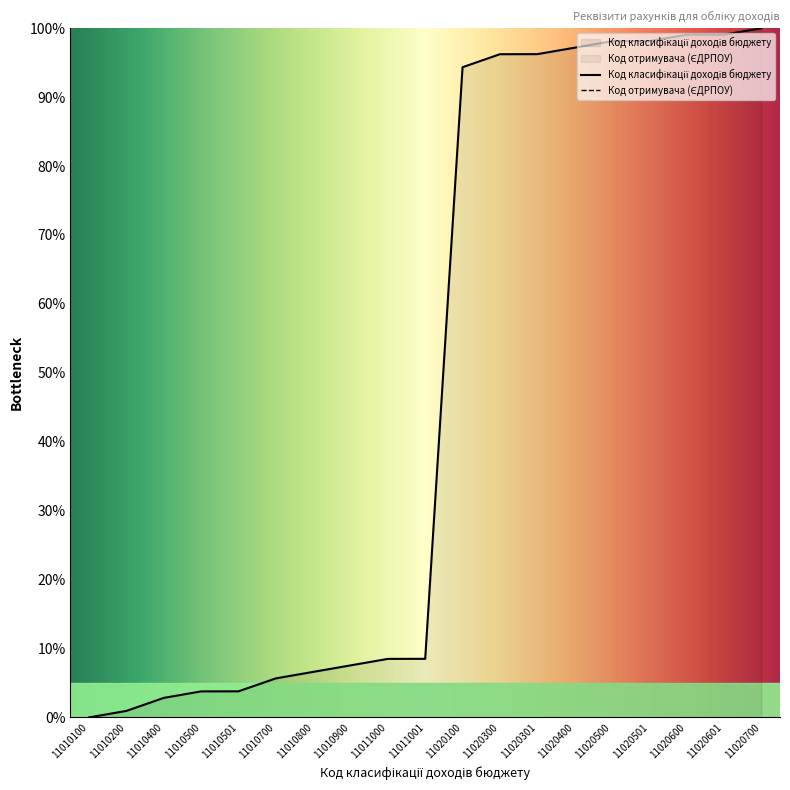

How many distinct data groups are displayed?

1